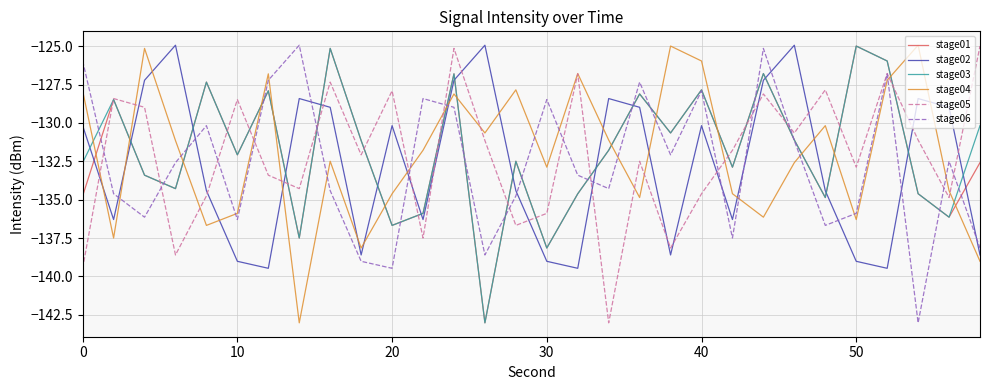

True or false: stage02 and stage01 cross at least once.

True